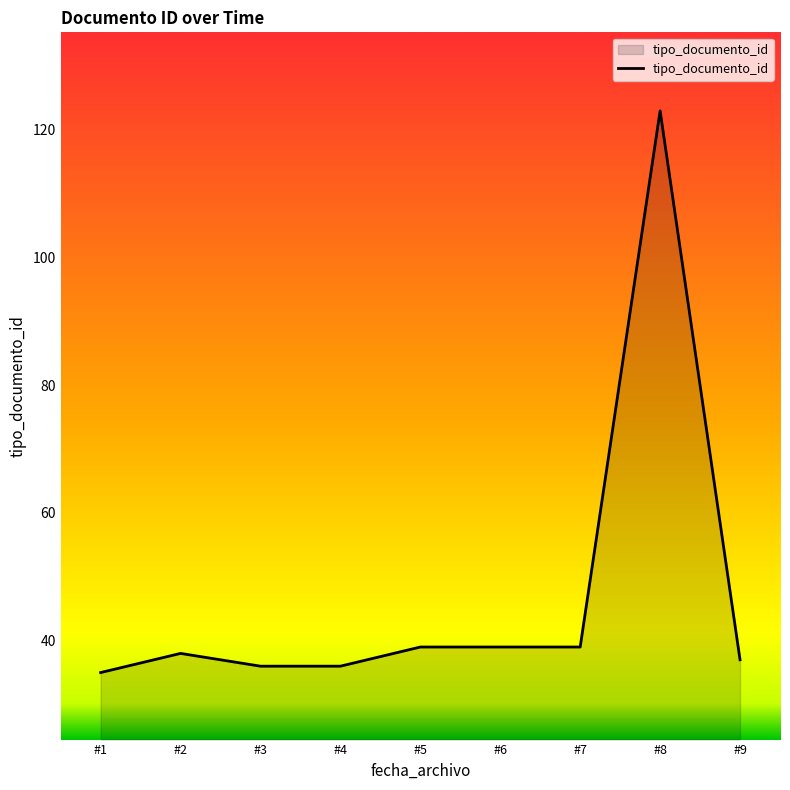

True or false: the data shows 36 at #4.

True